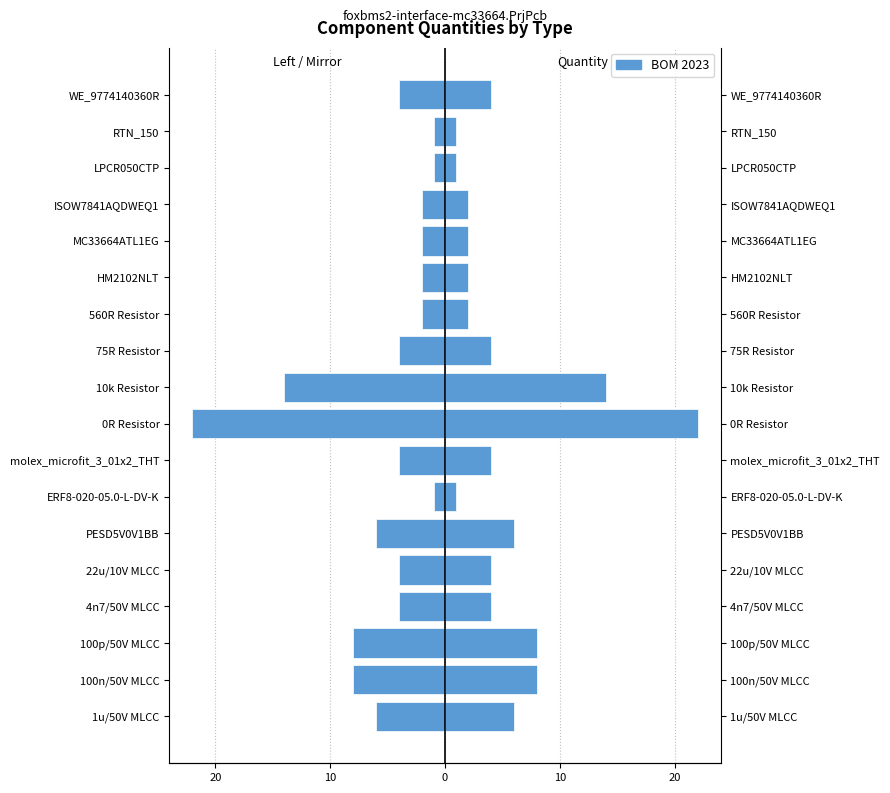

Between PESD5V0V1BB and 100p/50V MLCC, which is larger?

PESD5V0V1BB